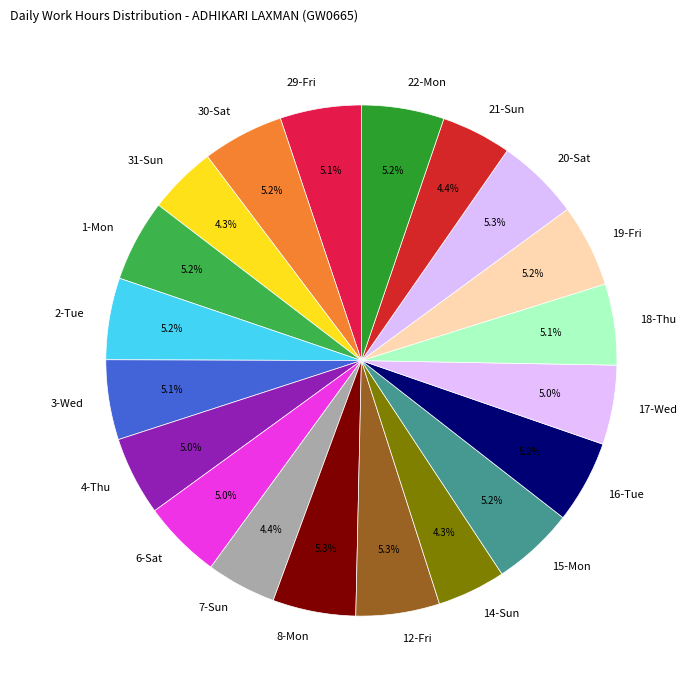

Count the number of slices in the pie.

20